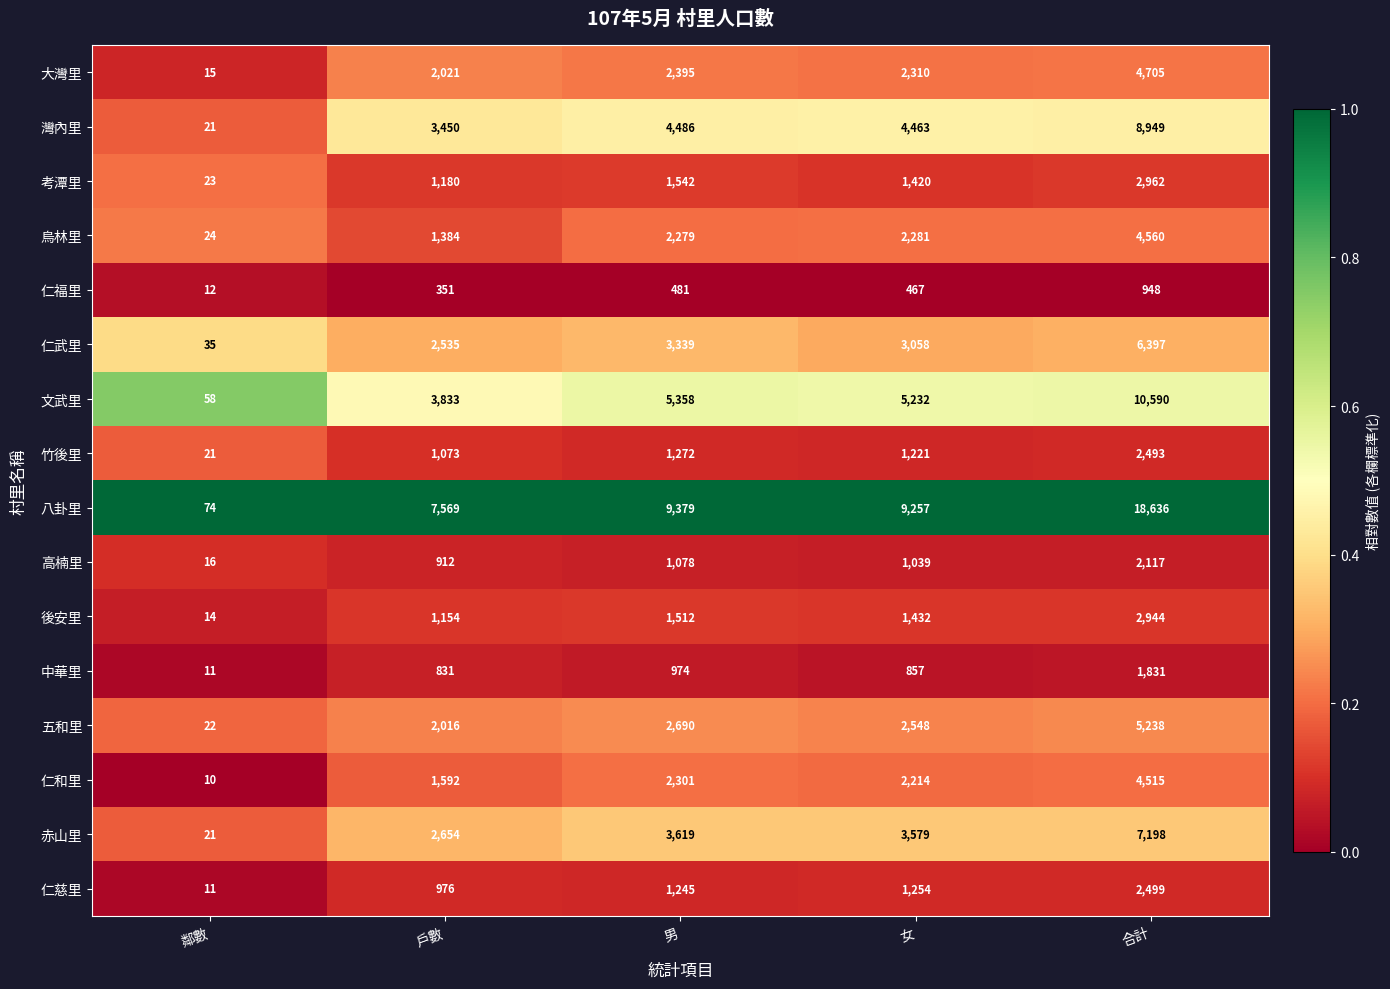

What is the difference between the maximum and second lowest values in the 八卦里 series?

11067